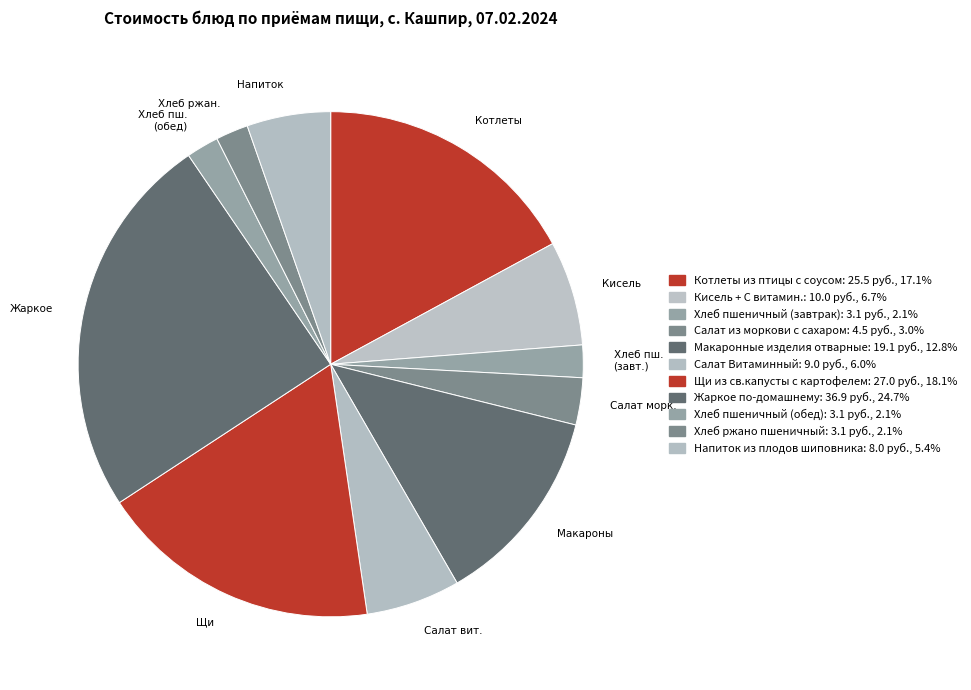

How many slices are in this pie chart?

11